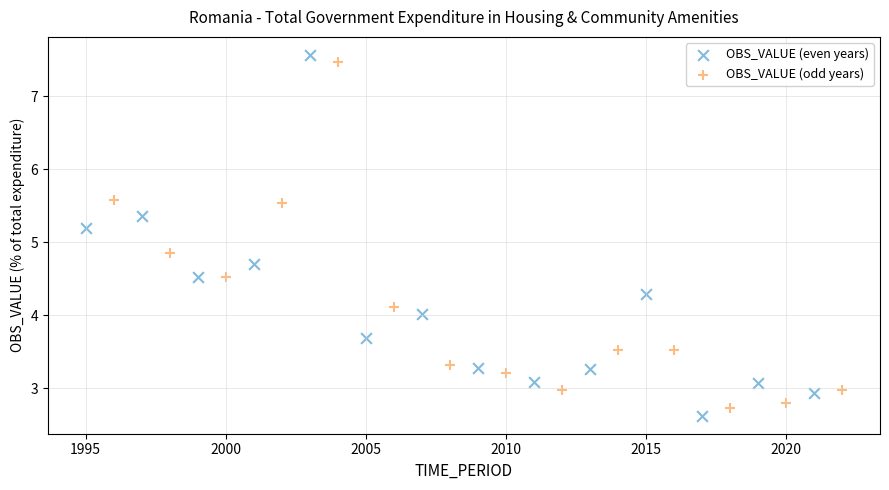

Which series has the largest Y range (max minus min)?

OBS_VALUE (even years)